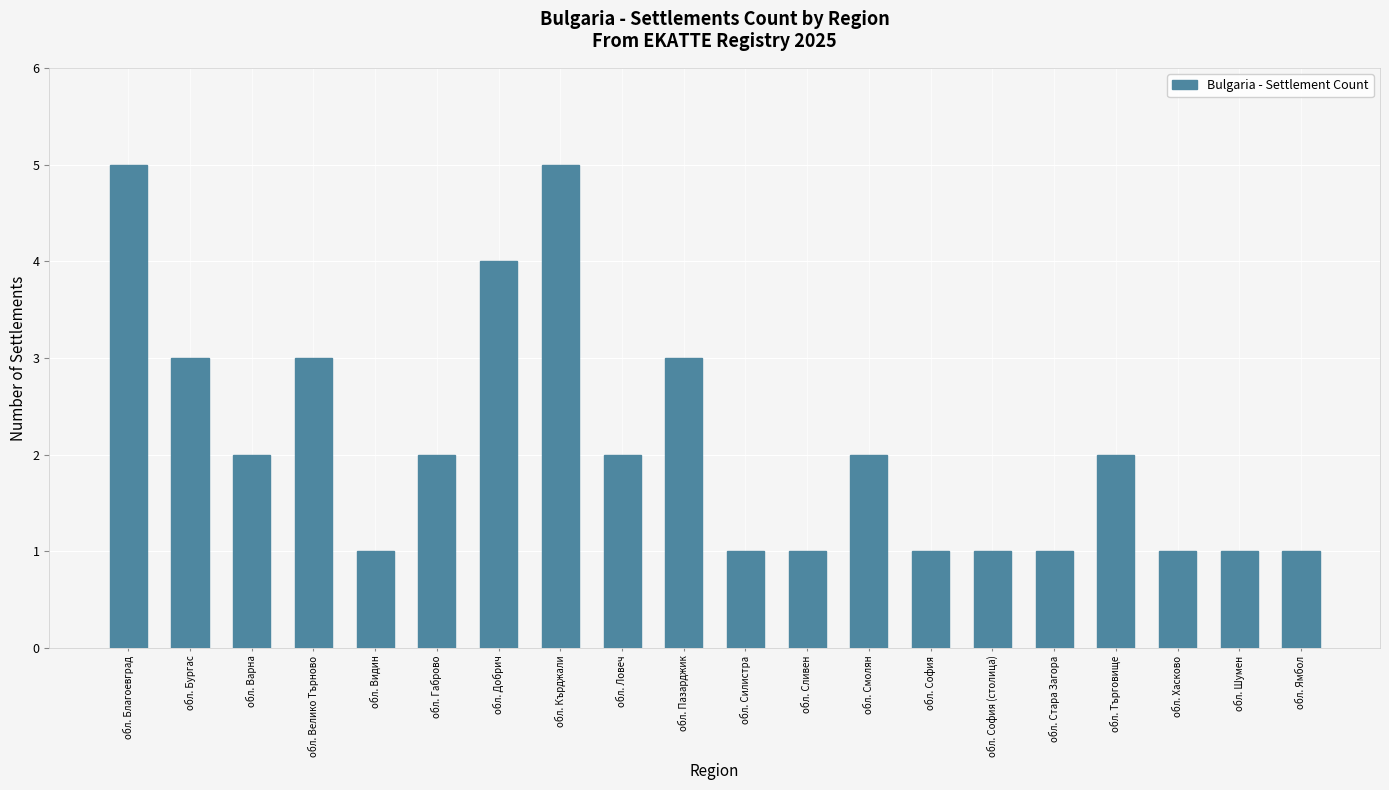

The chart shows a value of 3 at обл. Търговище. True or false?

False